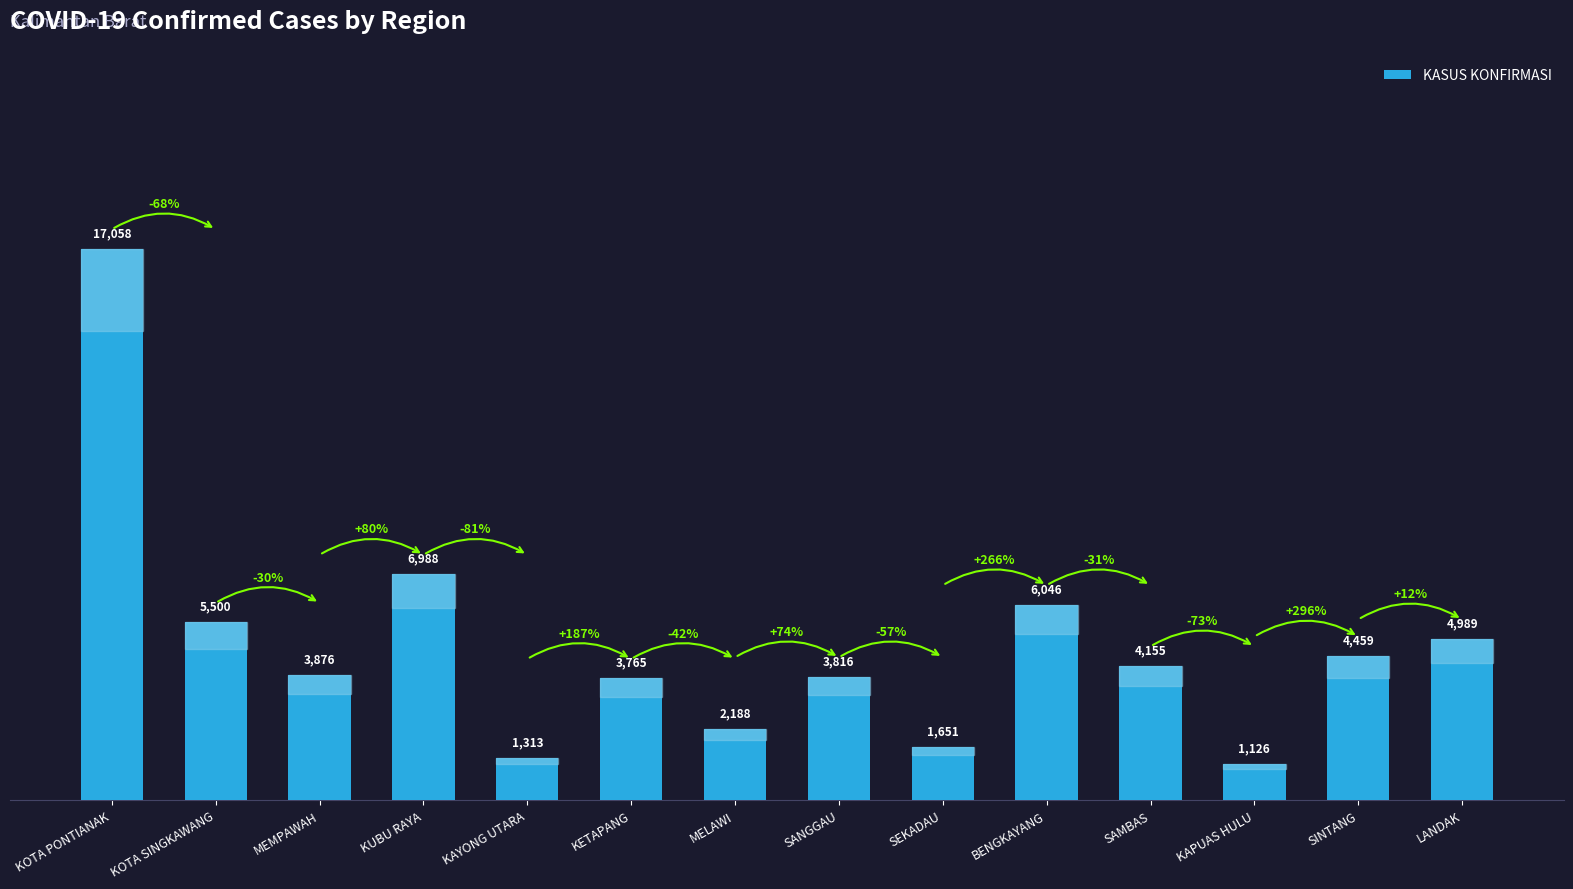

Reading left to right, extract all data points from this chart.

17058	5500	3876	6988	1313	3765	2188	3816	1651	6046	4155	1126	4459	4989